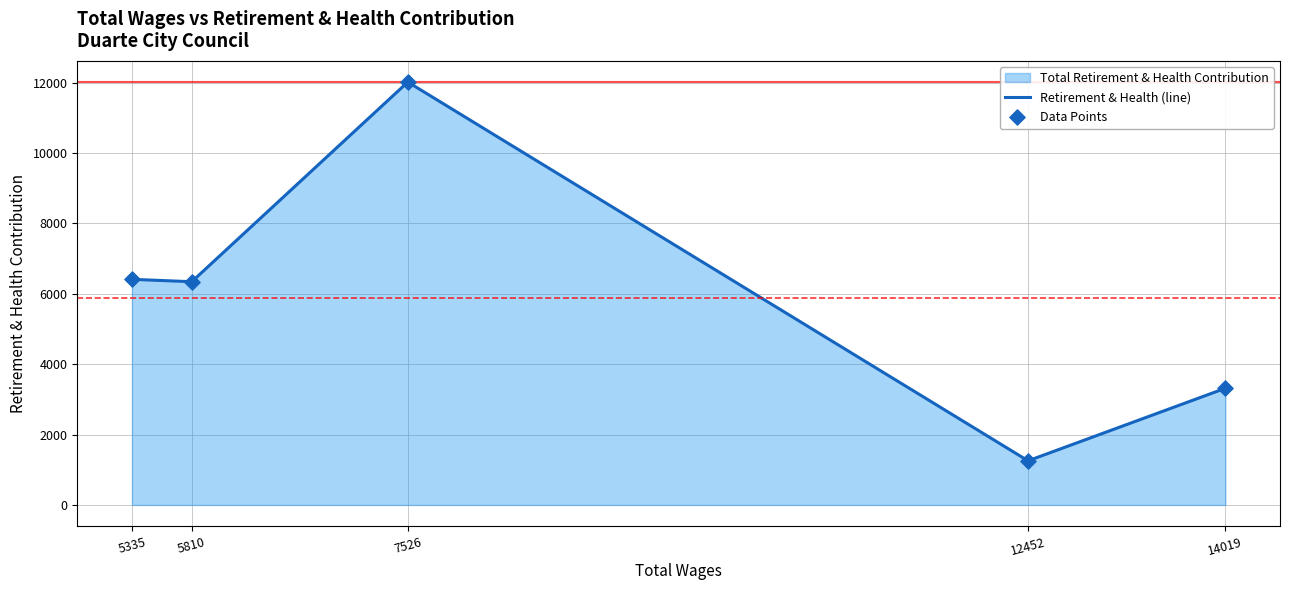

Which series reaches the minimum Y coordinate?

Retirement & Health (line)